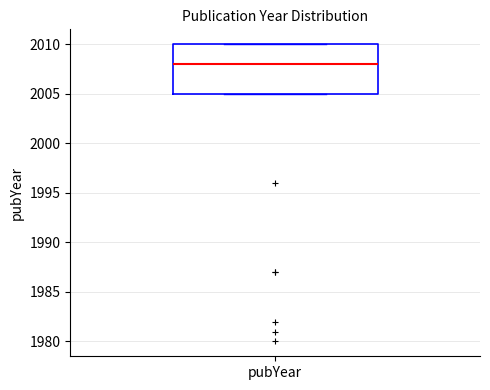

Read this box plot against the y-axis: the position of the median line, the range covered by the box, and the ends of both whiskers. The values are not printed on the chart, so give them approximately, as read against the axis.

median 2008, box 2005 to 2010, whiskers 2005 to 2010